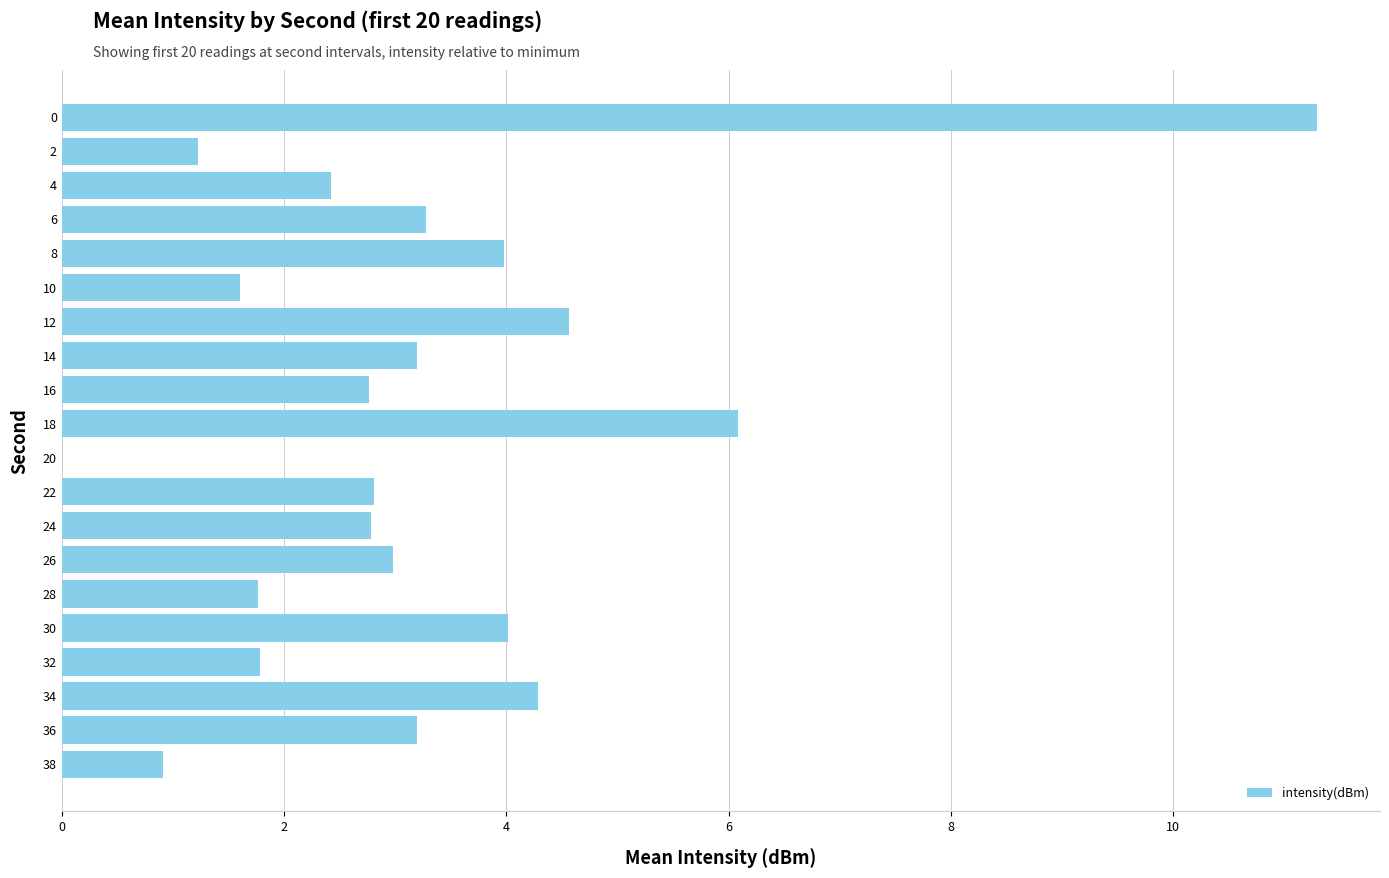

Reading bottom to top, extract all data points from this chart.

38=0.9	36=3.2	34=4.3	32=1.8	30=4.0	28=1.8	26=3.0	24=2.8	22=2.8	20=0.0	18=6.1	16=2.8	14=3.2	12=4.6	10=1.6	8=4.0	6=3.3	4=2.4	2=1.2	0=11.3